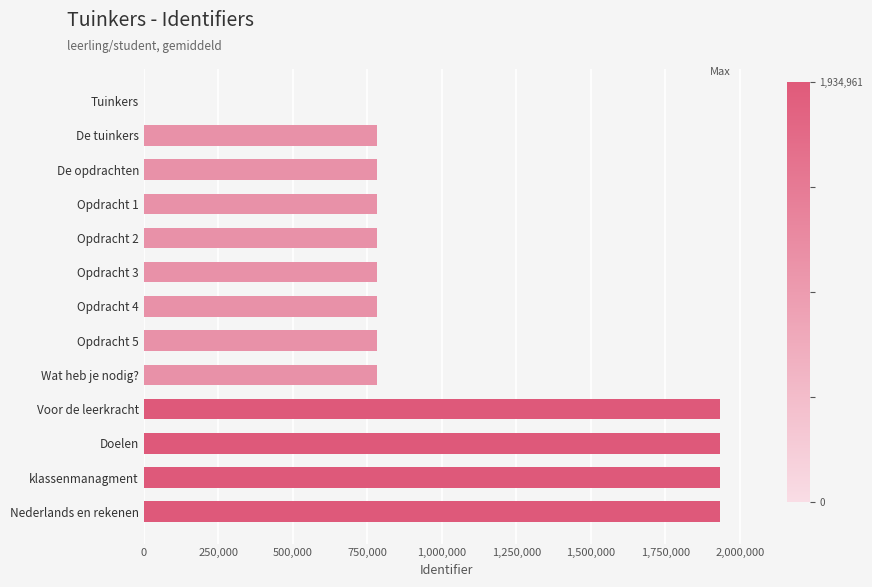

Is it true that the value at Tuinkers is 0?

True